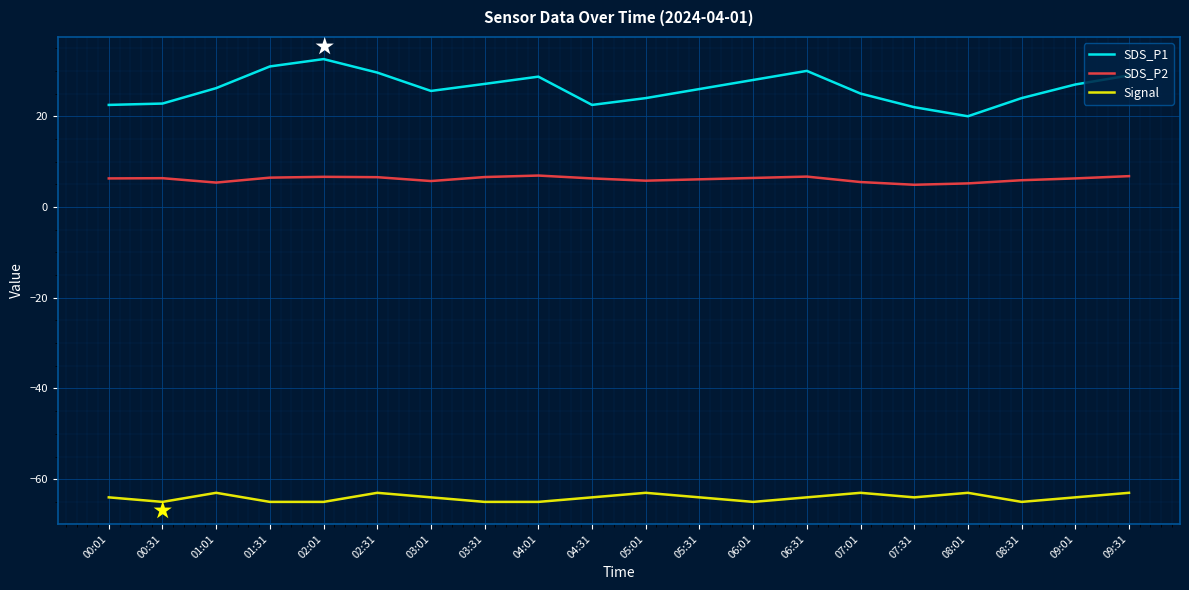

What is the lowest value of the SDS_P1 series?

20.0